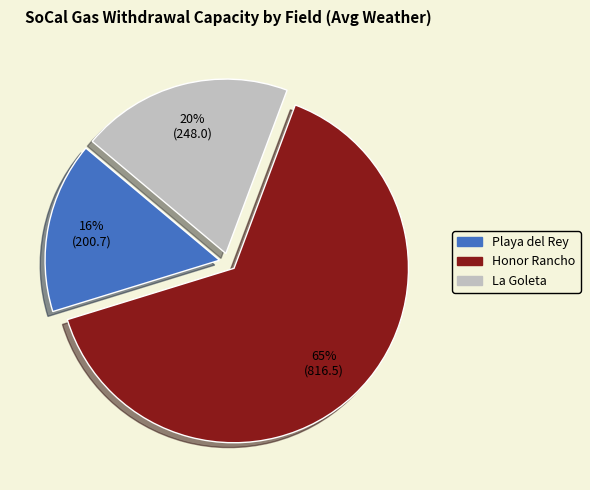

Which slice is the largest?

Honor Rancho